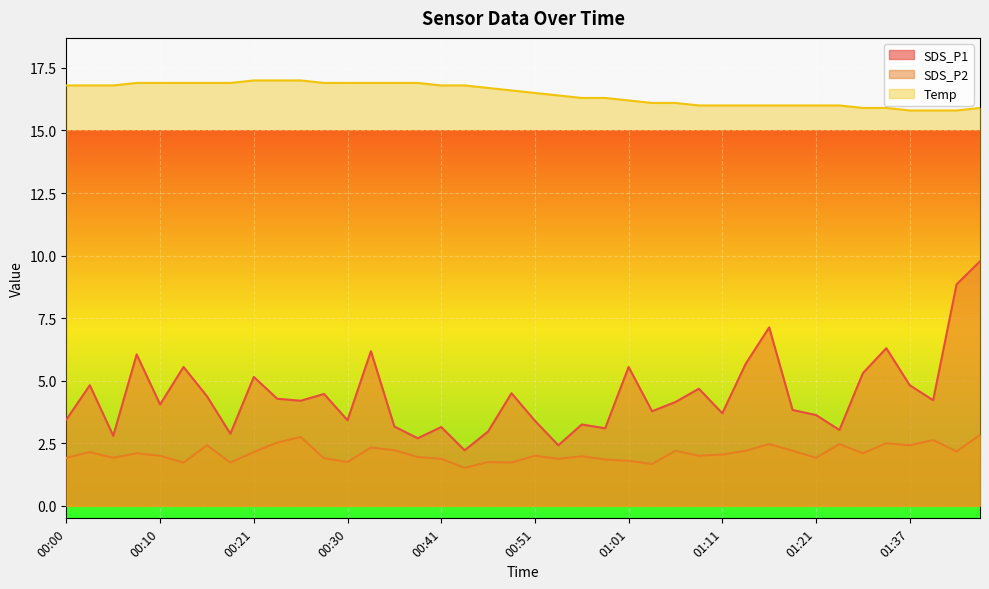

How many values in the Temp series exceed 16?

27